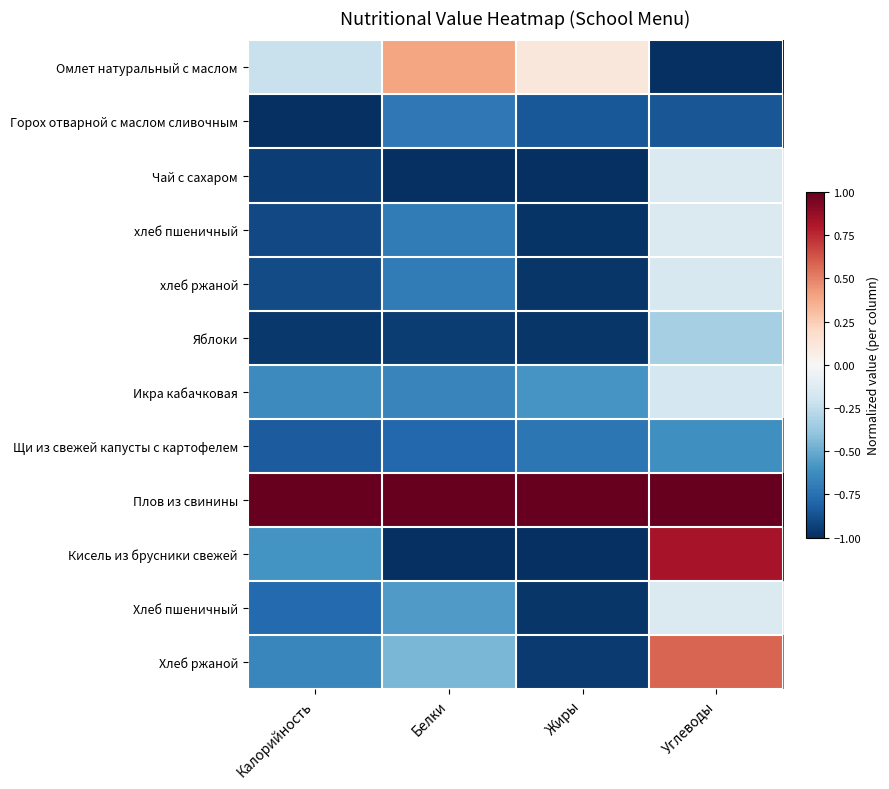

Reading left to right, extract all data points from this chart.

Омлет натуральный с маслом: Калорийность=-0.2	Белки=0.4	Жиры=0.1	Углеводы=-1.0
Горох отварной с маслом сливочным: Калорийность=-1.0	Белки=-0.7	Жиры=-0.9	Углеводы=-0.9
Чай с сахаром: Калорийность=-0.9	Белки=-1.0	Жиры=-1.0	Углеводы=-0.1
хлеб пшеничный: Калорийность=-0.9	Белки=-0.7	Жиры=-1.0	Углеводы=-0.1
хлеб ржаной: Калорийность=-0.9	Белки=-0.7	Жиры=-1.0	Углеводы=-0.2
Яблоки: Калорийность=-1.0	Белки=-0.9	Жиры=-1.0	Углеводы=-0.3
Икра кабачковая: Калорийность=-0.6	Белки=-0.7	Жиры=-0.6	Углеводы=-0.2
Щи из свежей капусты с картофелем: Калорийность=-0.8	Белки=-0.8	Жиры=-0.7	Углеводы=-0.6
Плов из свинины: Калорийность=1.0	Белки=1.0	Жиры=1.0	Углеводы=1.0
Кисель из брусники свежей: Калорийность=-0.6	Белки=-1.0	Жиры=-1.0	Углеводы=0.8
Хлеб пшеничный: Калорийность=-0.8	Белки=-0.6	Жиры=-1.0	Углеводы=-0.1
Хлеб ржаной: Калорийность=-0.7	Белки=-0.5	Жиры=-1.0	Углеводы=0.6